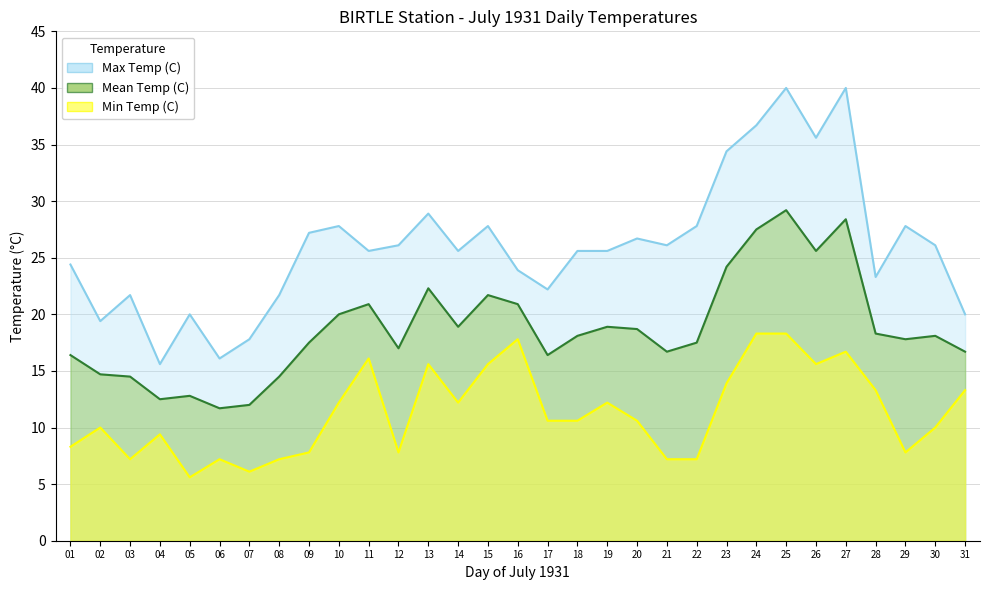

What are all the series names shown in the legend?

Max Temp (C), Mean Temp (C), Min Temp (C)